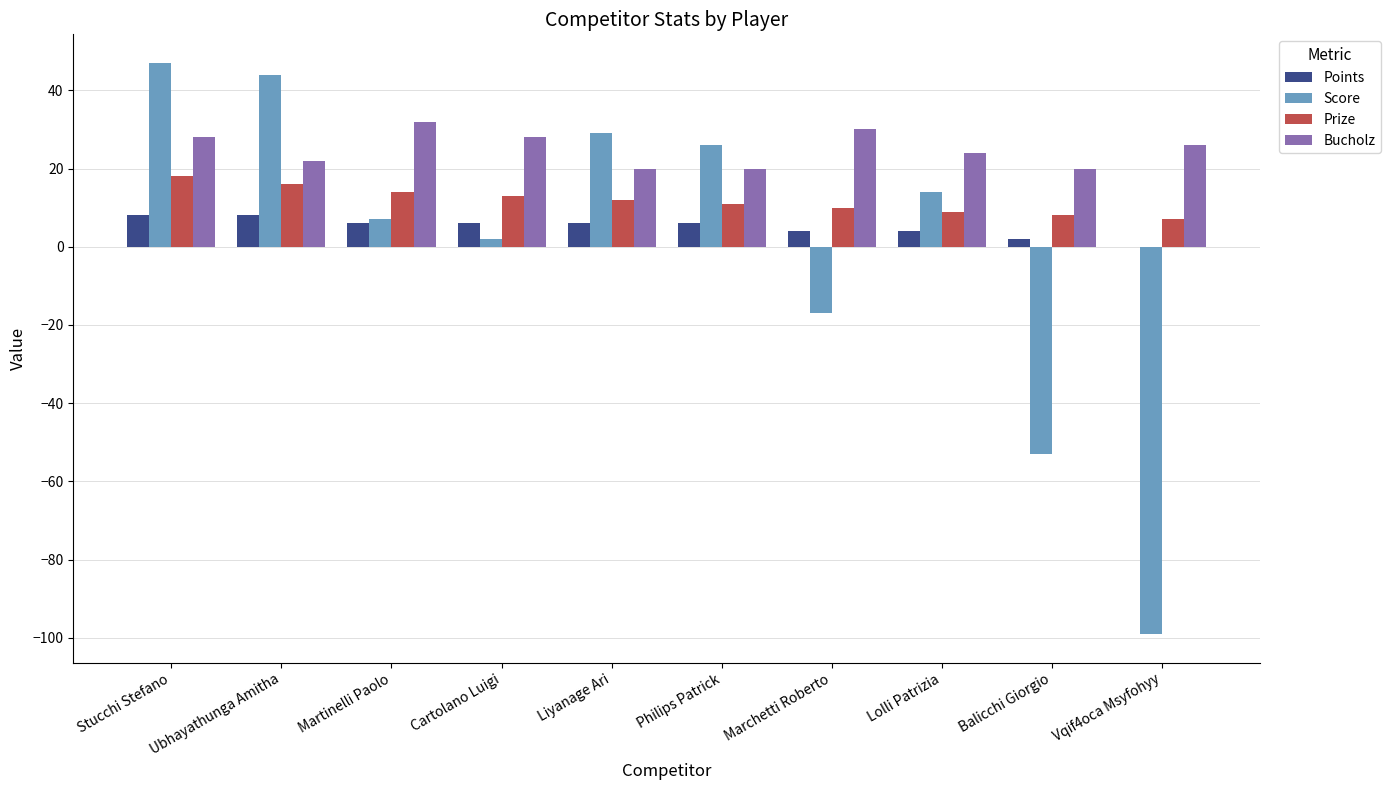

Which series changed the most between Marchetti Roberto and Vqif4oca Msyfohyy?

Score